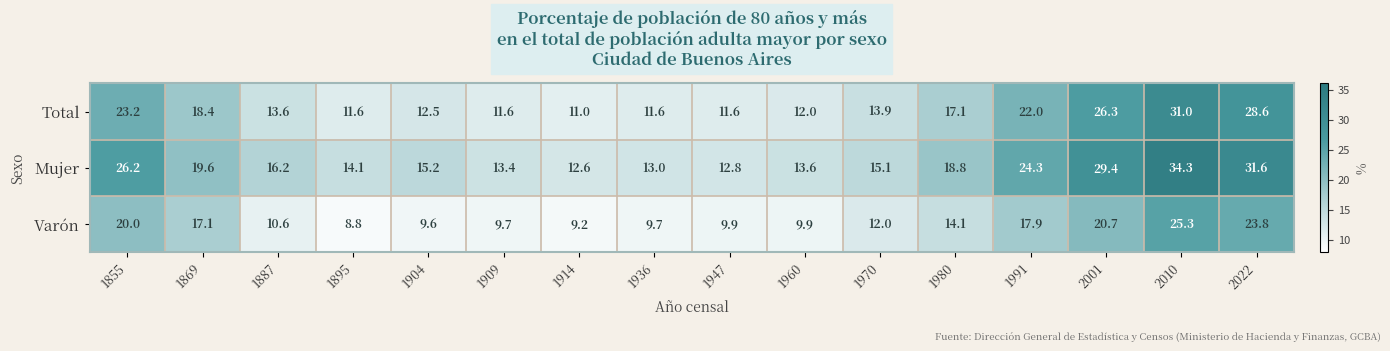

At how many categories does at least one series exceed 24?

5